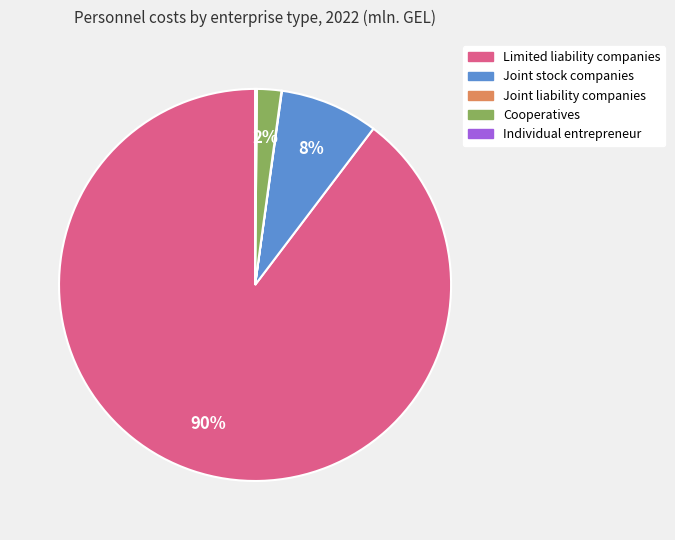

The Limited liability companies slice represents 84% of the pie. True or false?

False